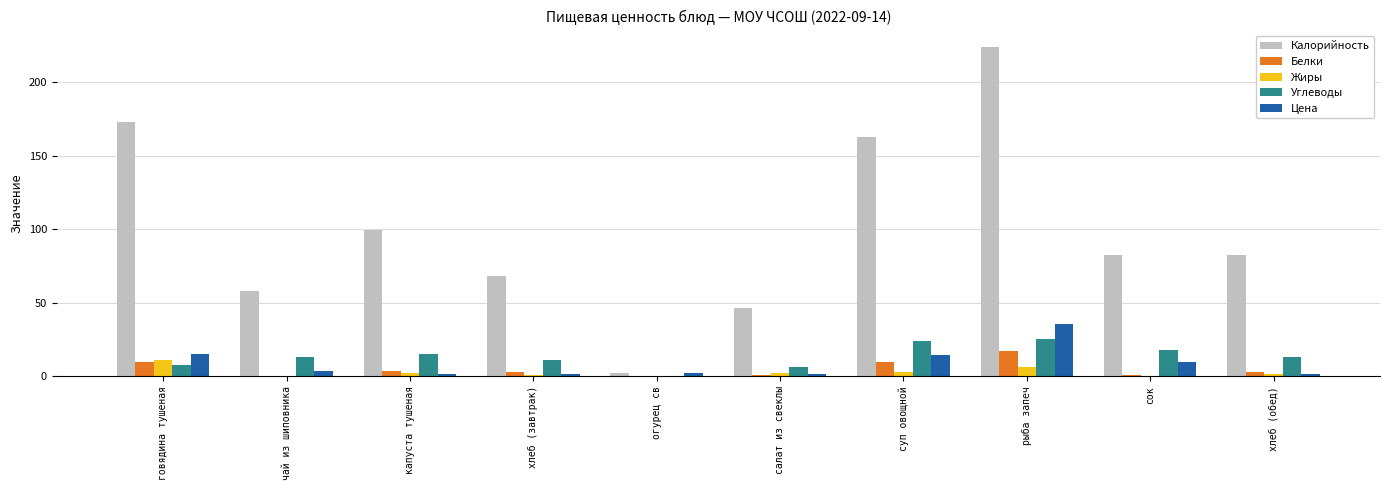

Between огурец св and рыба запеч, which series saw the biggest shift?

Калорийность